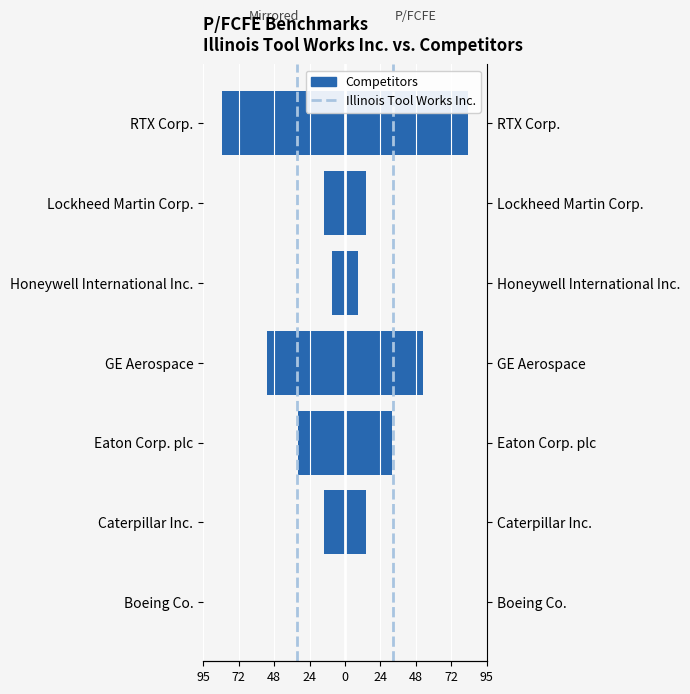

Reading right to left, transcribe all the data shown in this chart.

RTX Corp.=-83.0	Lockheed Martin Corp.=-13.8	Honeywell International Inc.=-8.6	GE Aerospace=-52.2	Eaton Corp. plc=-31.5	Caterpillar Inc.=-14.3	Boeing Co.=0.0